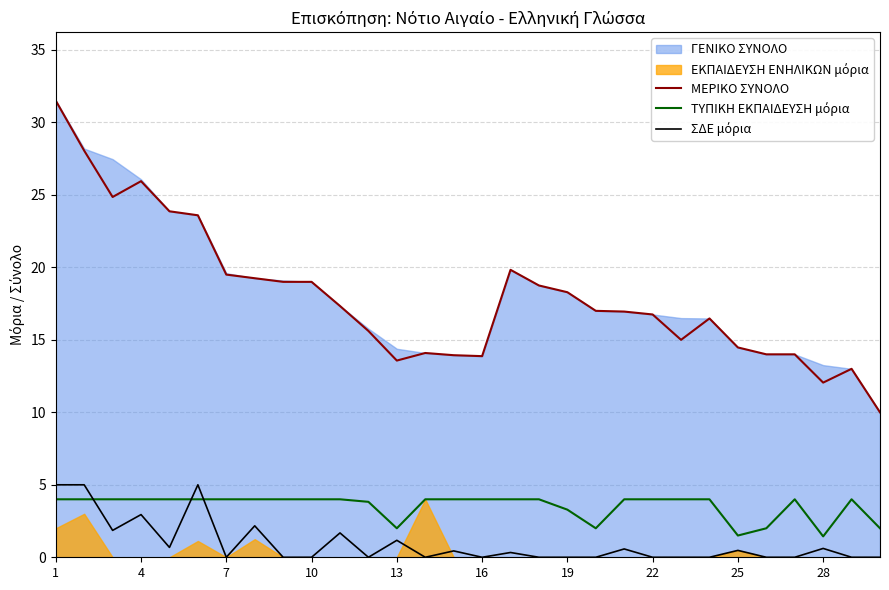

True or false: ΜΕΡΙΚΟ ΣΥΝΟΛΟ and ΤΥΠΙΚΗ ΕΚΠΑΙΔΕΥΣΗ μόρια cross at least once.

False